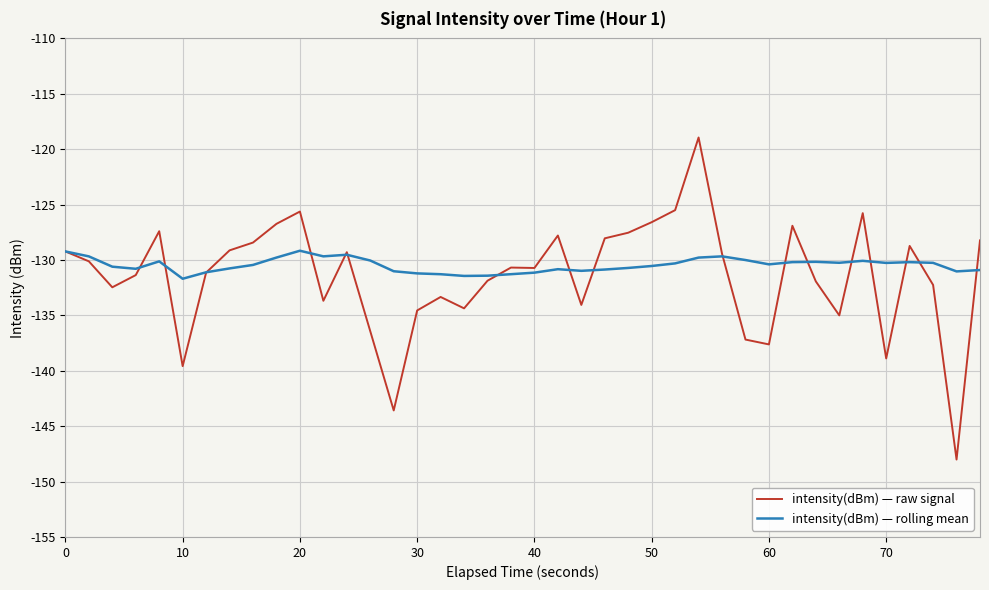

What is the difference between the maximum and minimum values in the intensity(dBm) — rolling mean series?

2.5